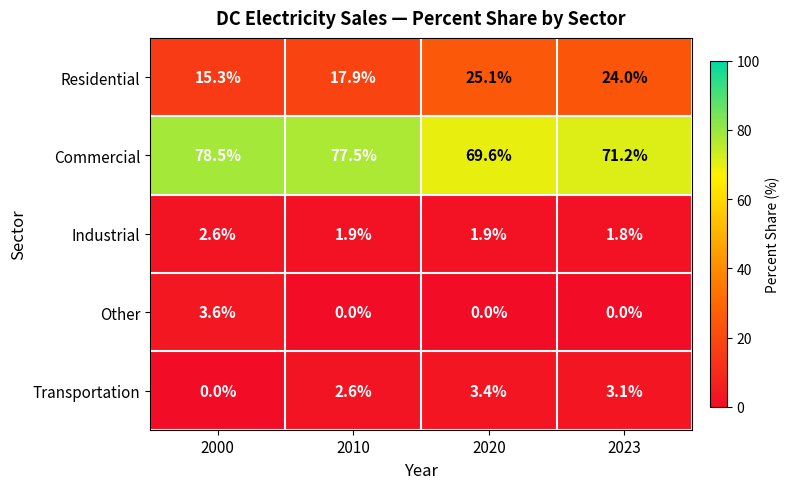

Between 2000 and 2020, which series saw the biggest shift?

Residential